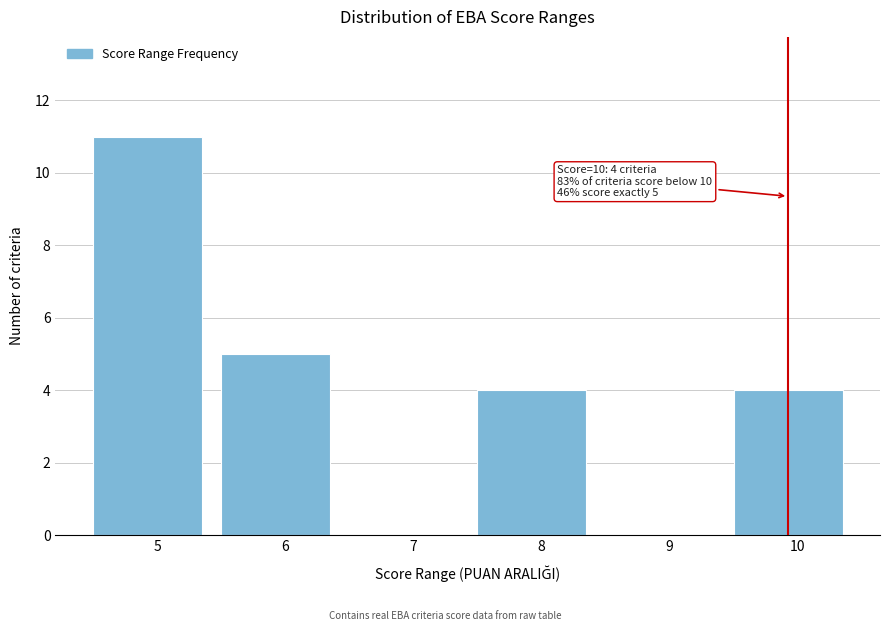

Over which range of the x-axis is the bar tallest?

4.5 to 5.5